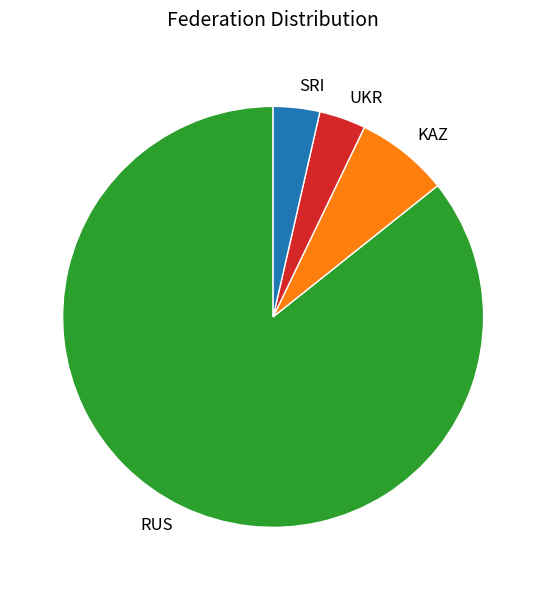

Combined, do SRI and KAZ account for over 50%?

No